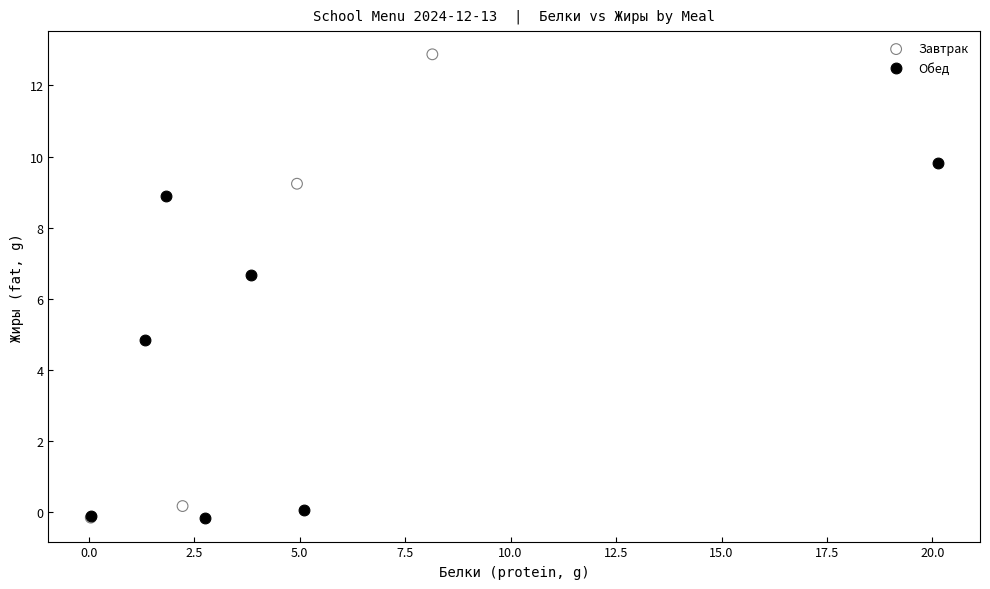

Which series contains the highest Y value?

Завтрак